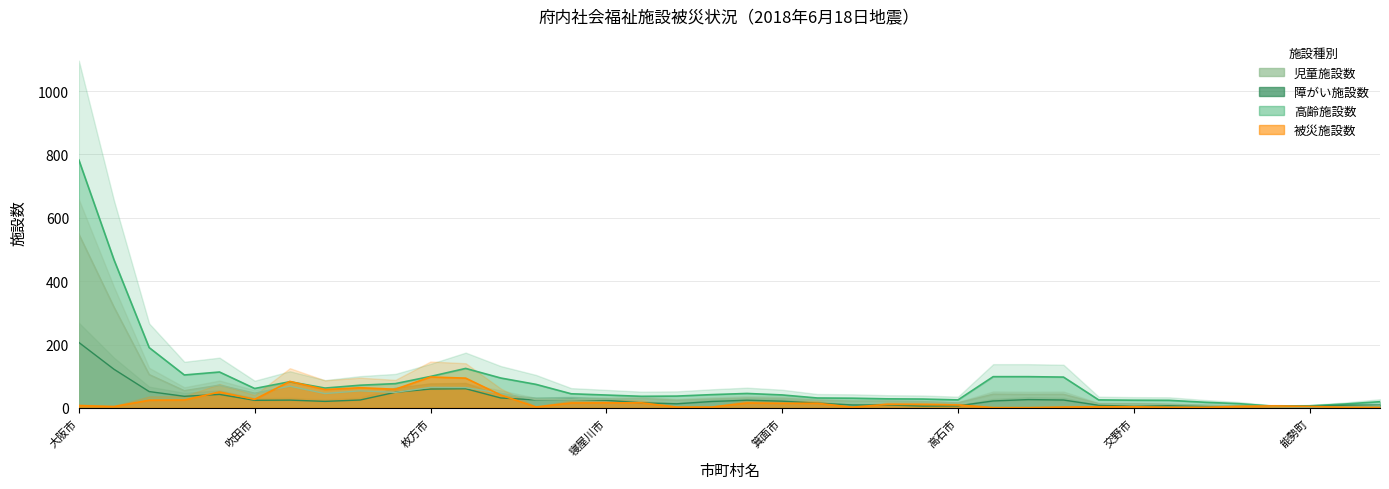

After their last crossing, which series has the higher values: 高齢 or 児童?

高齢